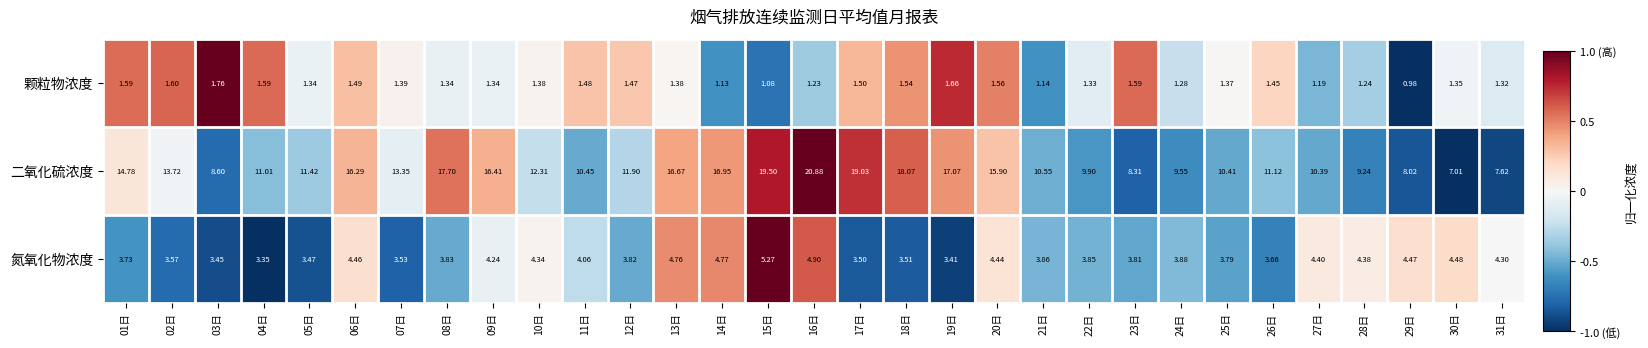

Is the value of 颗粒物浓度 at 21日 greater than the value of 二氧化硫浓度 at 13日?

No